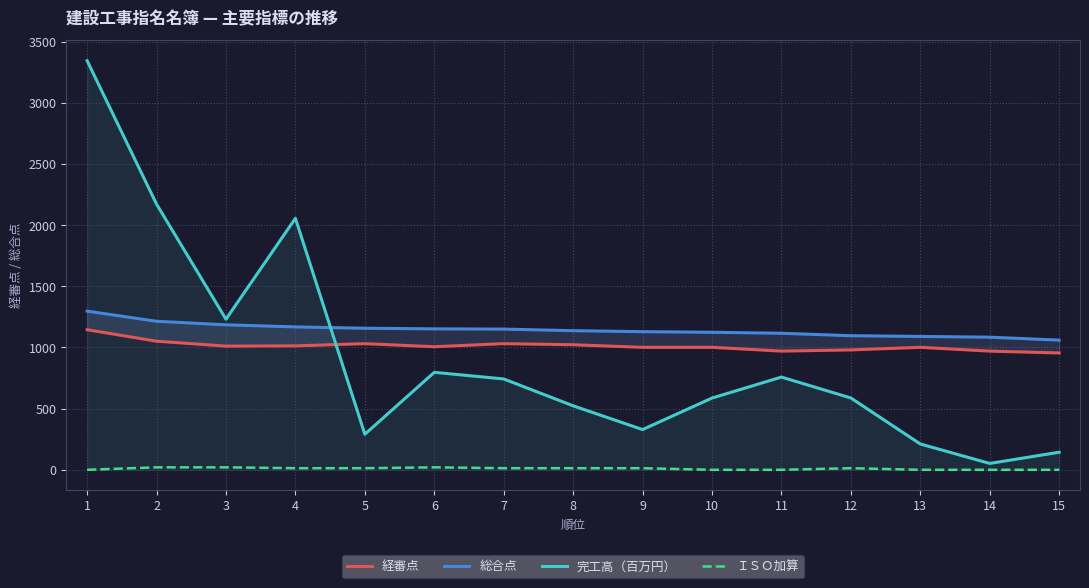

True or false: 総合点 has more than 2 points higher than both neighbors.

False